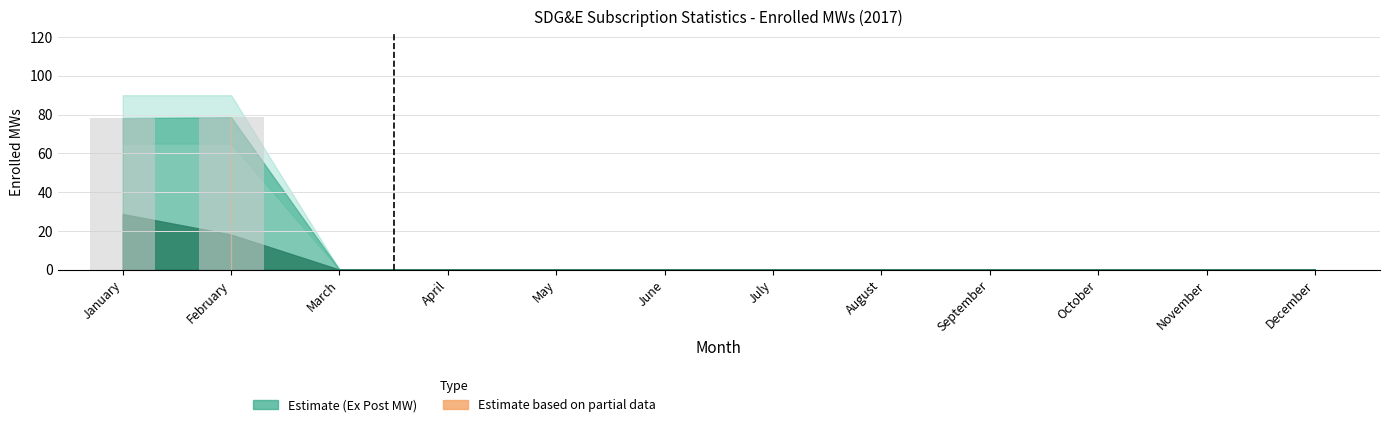

What is the sum of all values?

156.8